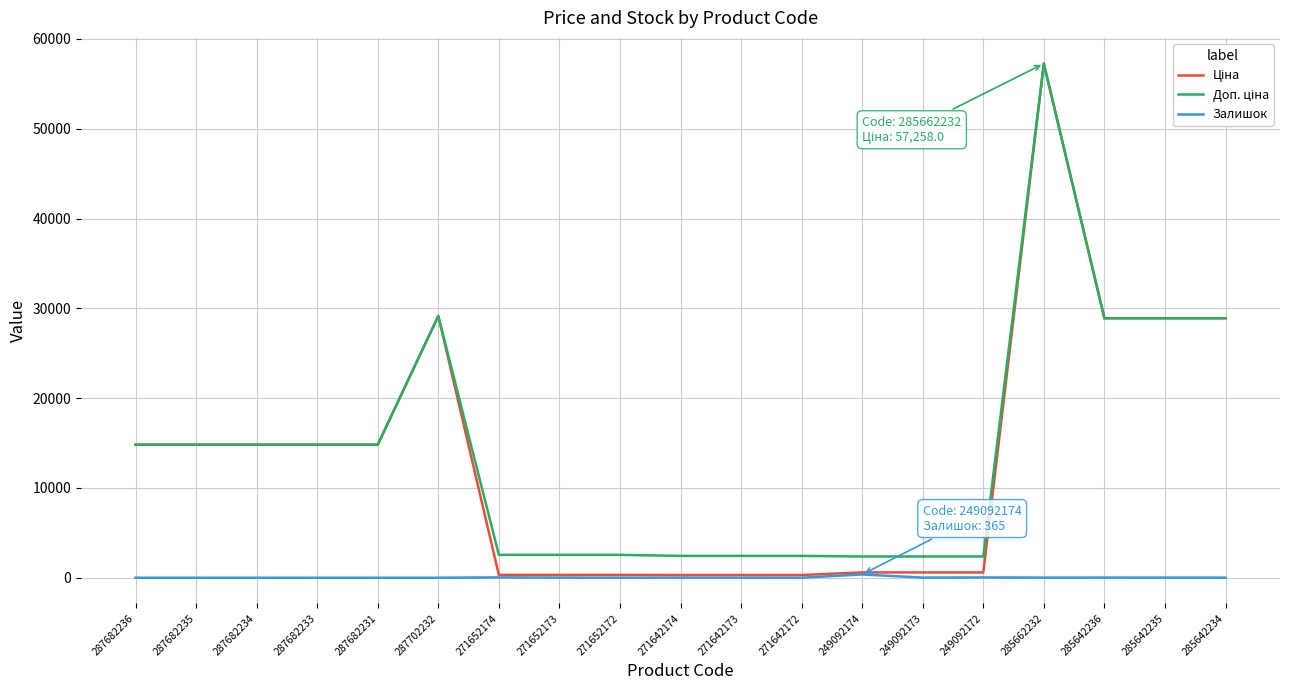

At how many categories does at least one series exceed 23888?

5